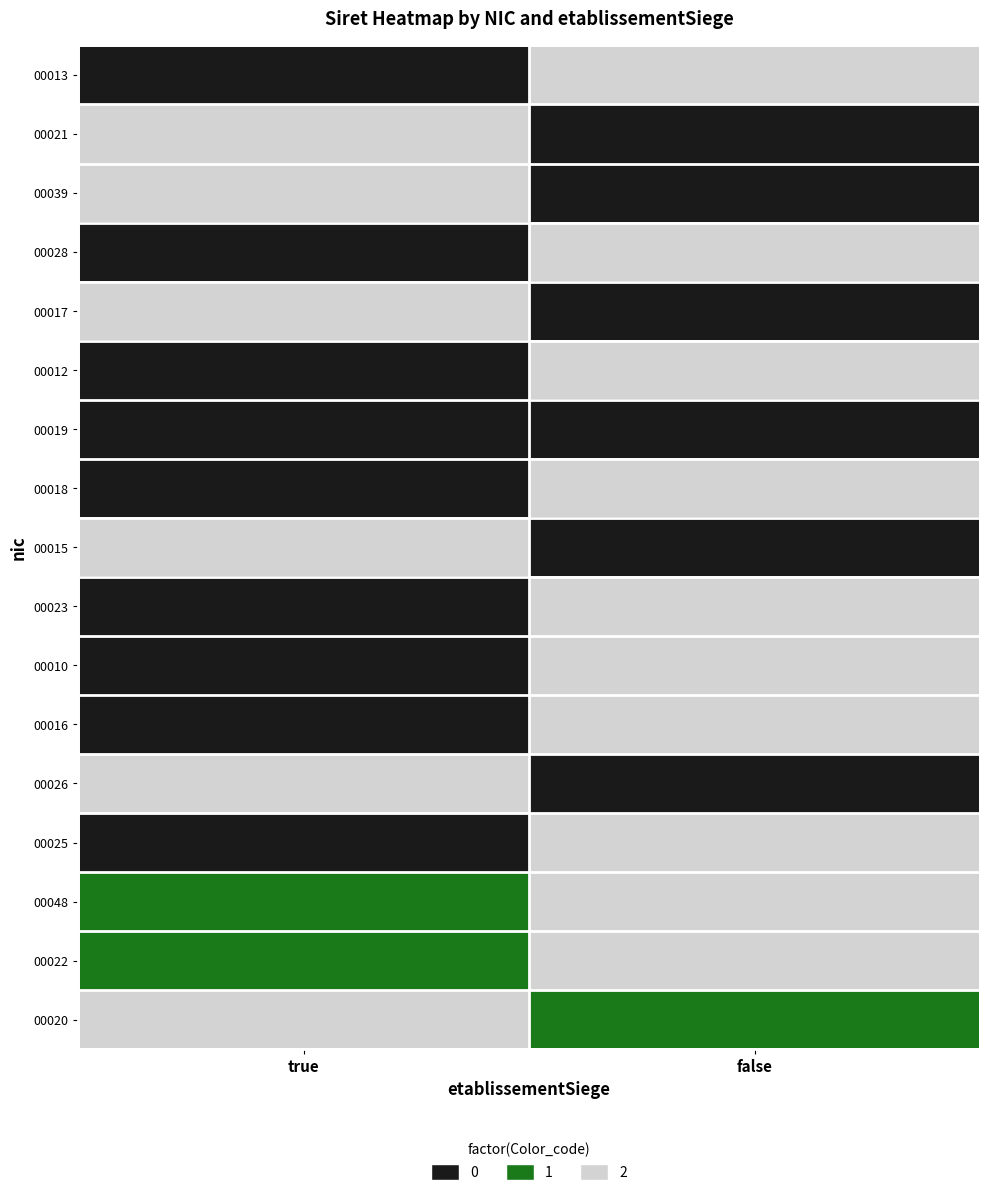

What is the total value across all series at true?

14